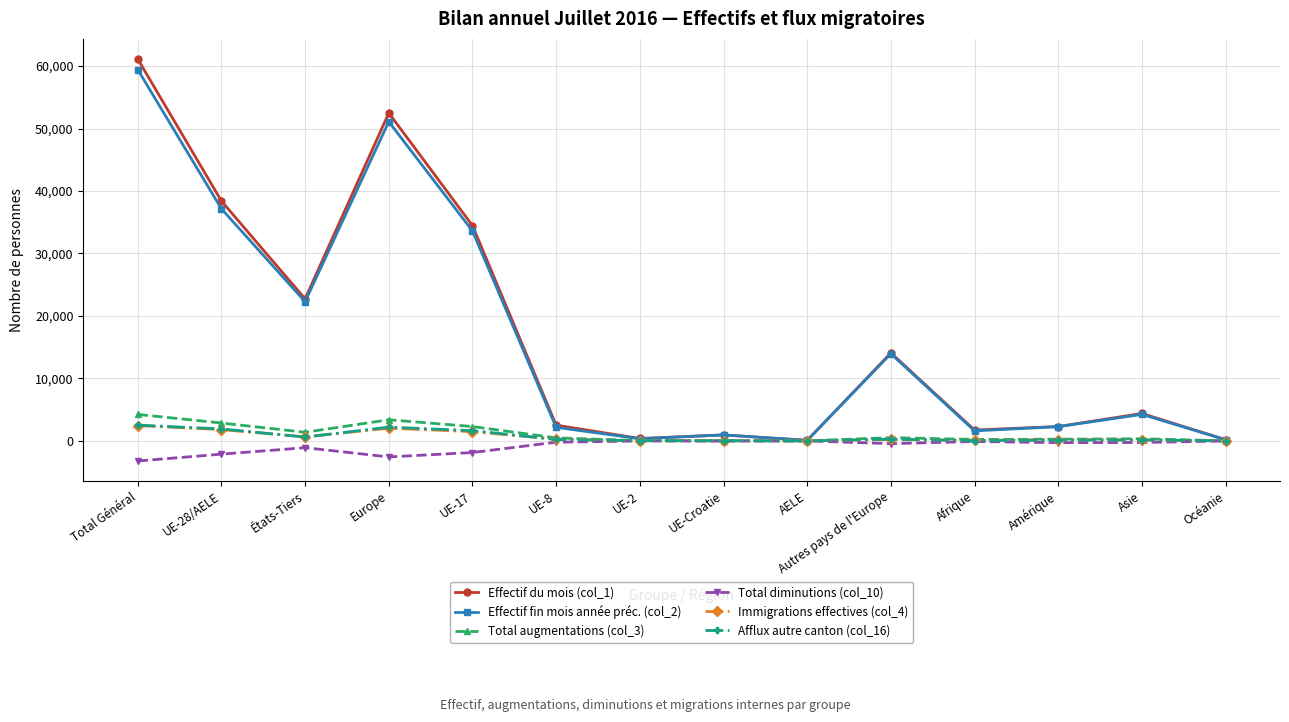

At which label is Effectif du mois (col_1) closest to 30610?

UE-17